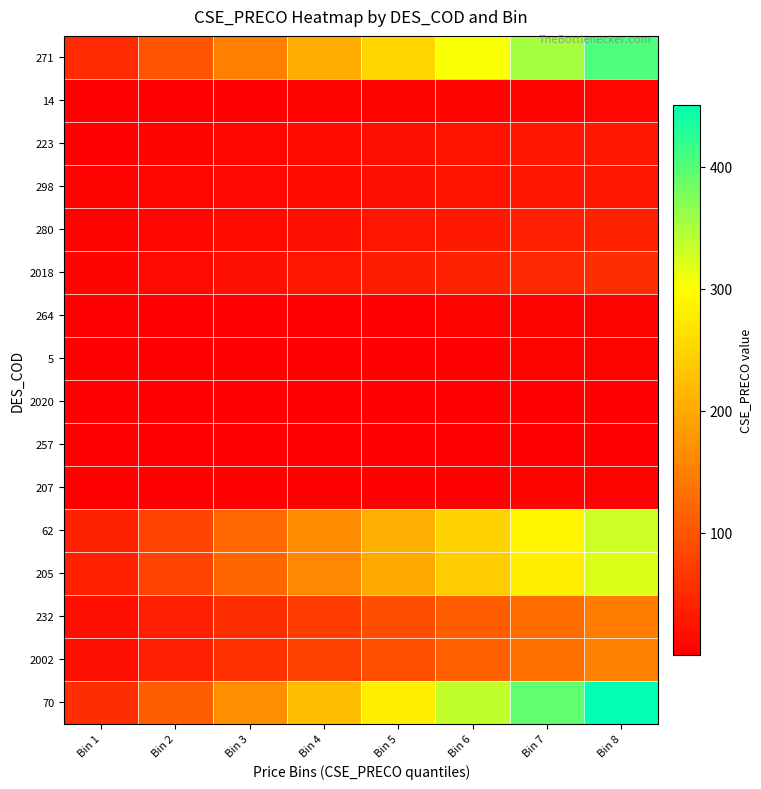

List the series in order of their peak value, lowest first.

2020, 257, 5, 207, 264, 14, 223, 298, 280, 2018, 232, 2002, 205, 62, 271, 70